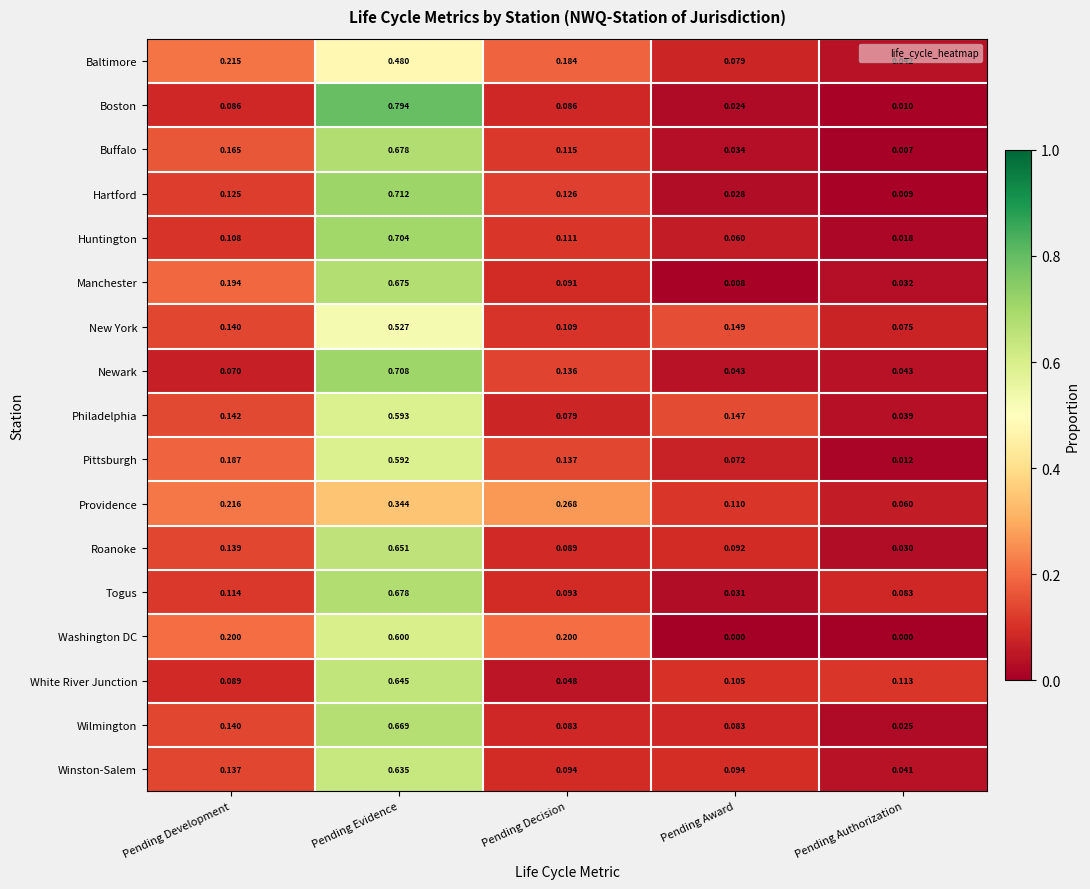

At which label does Roanoke reach its minimum?

Pending Authorization